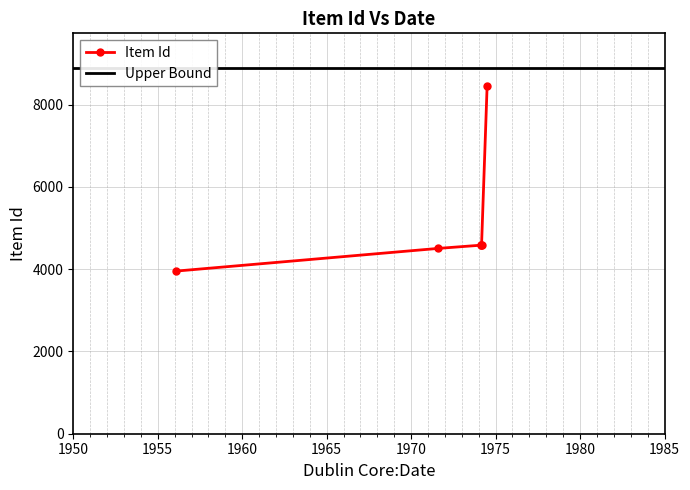

What is the value of the Item Id point at the 4th from the left?

4585